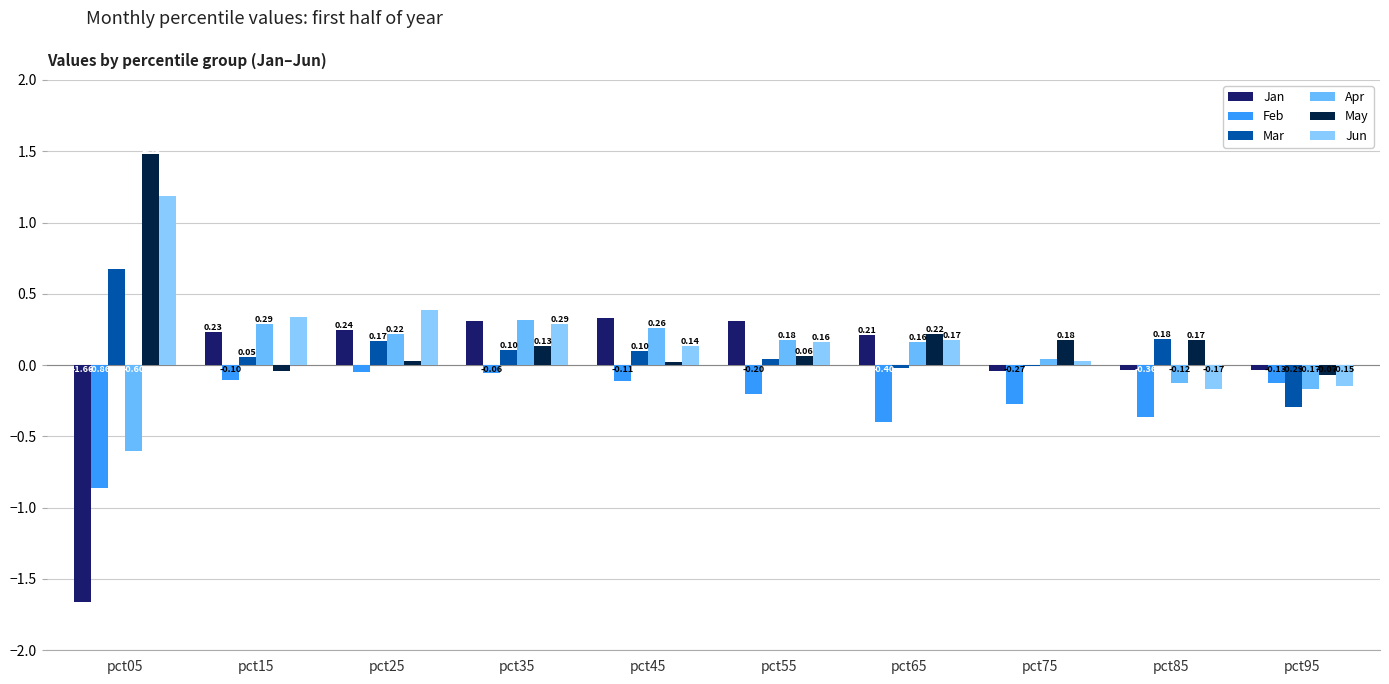

List the labels in order of Apr value, smallest first.

pct05, pct95, pct85, pct75, pct65, pct55, pct25, pct45, pct15, pct35